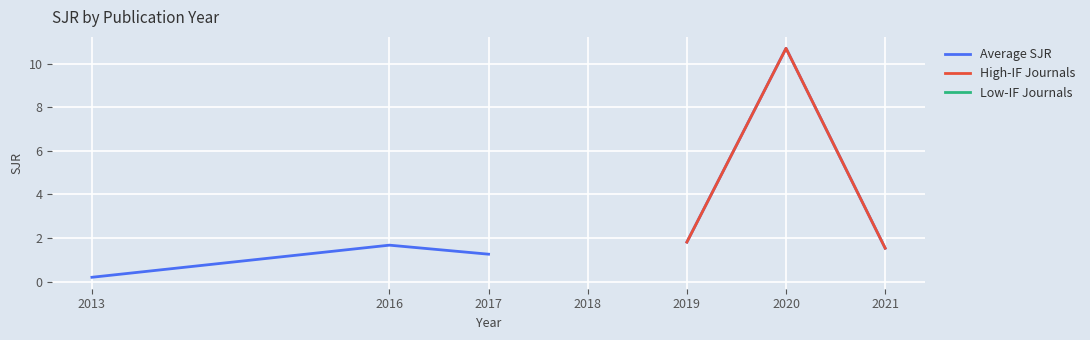

True or false: Low-IF Journals and Average SJR cross at least once.

False